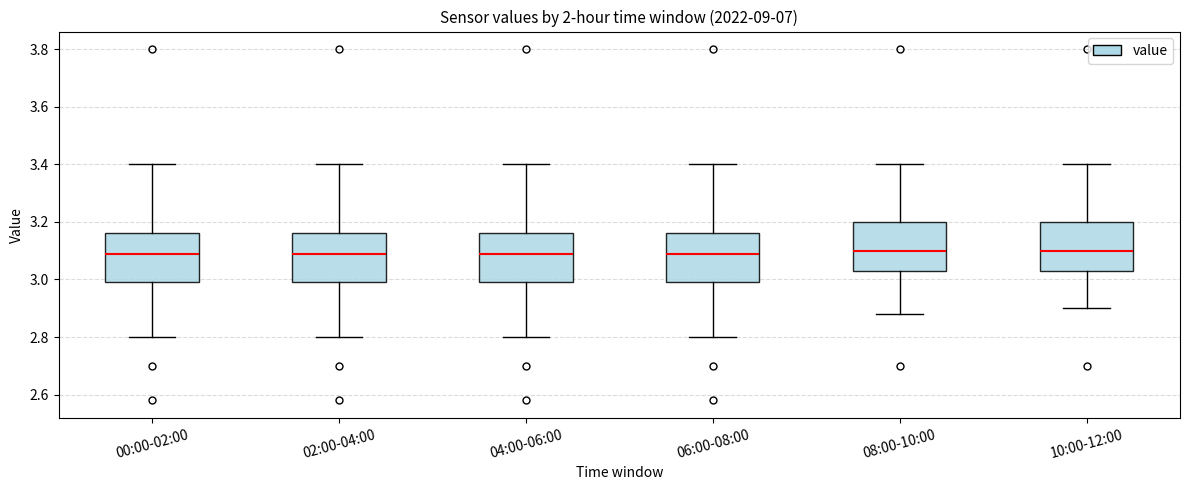

Reading left to right, transcribe this box plot: for each box, give where its median line is, the range the box spans, and where its two whiskers end, as read against the y-axis. The values are not printed on the chart, so give them approximately, as read against the axis.

00:00-02:00: median 3.10, box 3.00 to 3.16, whiskers 2.80 to 3.40
02:00-04:00: median 3.10, box 3.00 to 3.16, whiskers 2.80 to 3.40
04:00-06:00: median 3.10, box 3.00 to 3.16, whiskers 2.80 to 3.40
06:00-08:00: median 3.10, box 3.00 to 3.16, whiskers 2.80 to 3.40
08:00-10:00: median 3.10, box 3.04 to 3.20, whiskers 2.88 to 3.40
10:00-12:00: median 3.10, box 3.04 to 3.20, whiskers 2.90 to 3.40